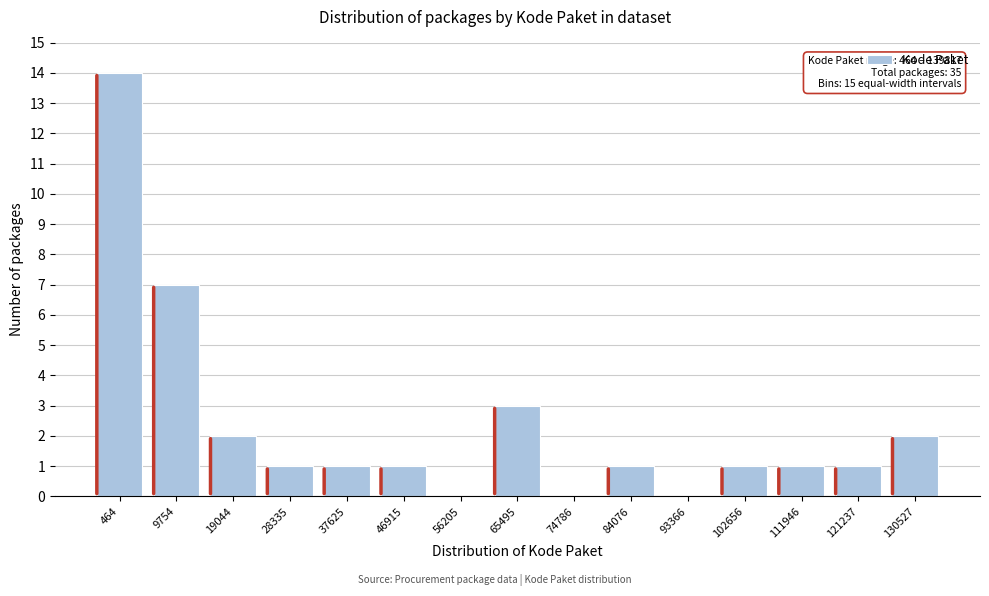

Reading left to right, list all the values displayed in this chart.

464=14	9754=7	19044=2	28335=1	37625=1	46915=1	56205=0	65495=3	74786=0	84076=1	93366=0	102656=1	111946=1	121237=1	130527=2